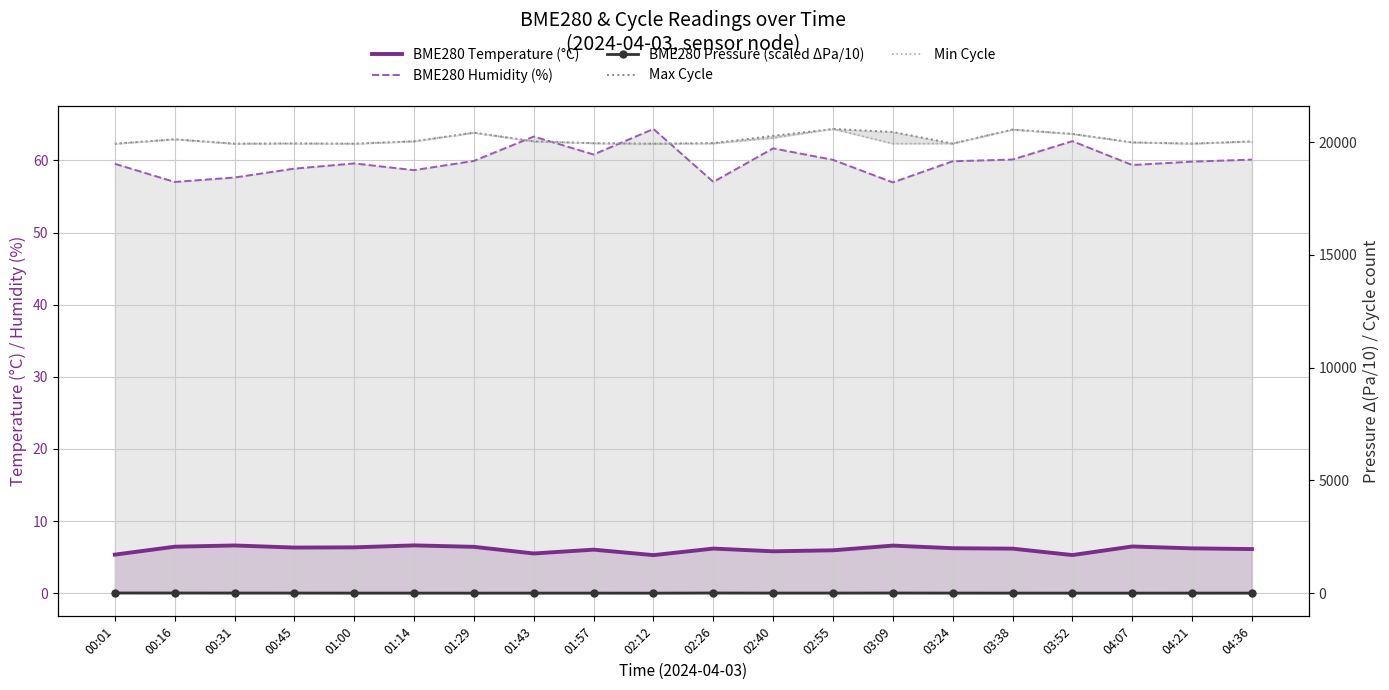

How many data points in BME280 Temperature (°C) are above 6?

14